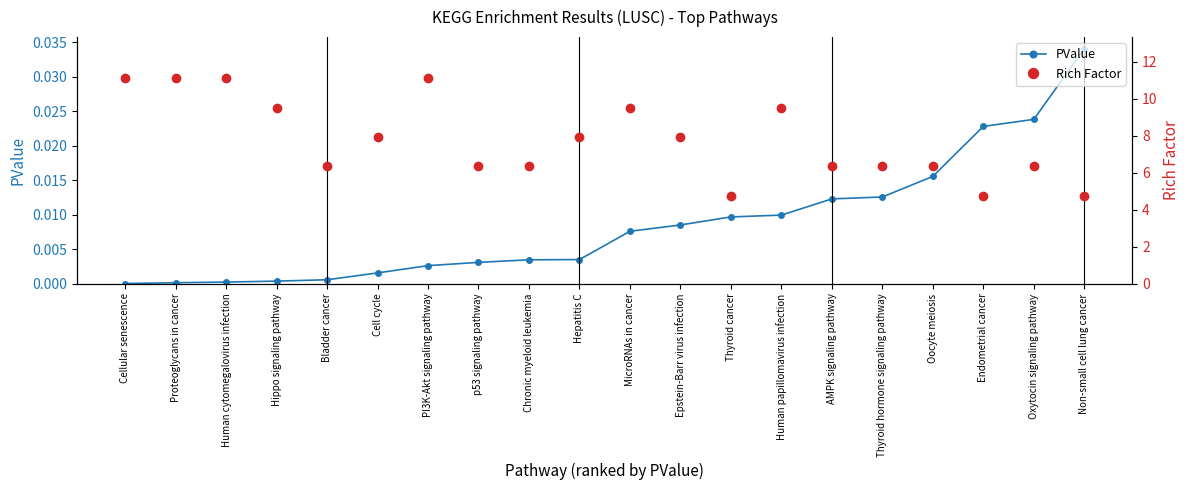

Reading right to left, extract all data points from this chart.

PValue: 0.0	0.0	0.0	0.0	0.0	0.0	0.0	0.0	0.0	0.0	0.0	0.0	0.0	0.0	0.0	0.0	0.0	0.0	0.0	0.0
Rich Factor: 4.8	6.3	4.8	6.3	6.3	6.3	9.5	4.8	7.9	9.5	7.9	6.3	6.3	11.1	7.9	6.3	9.5	11.1	11.1	11.1